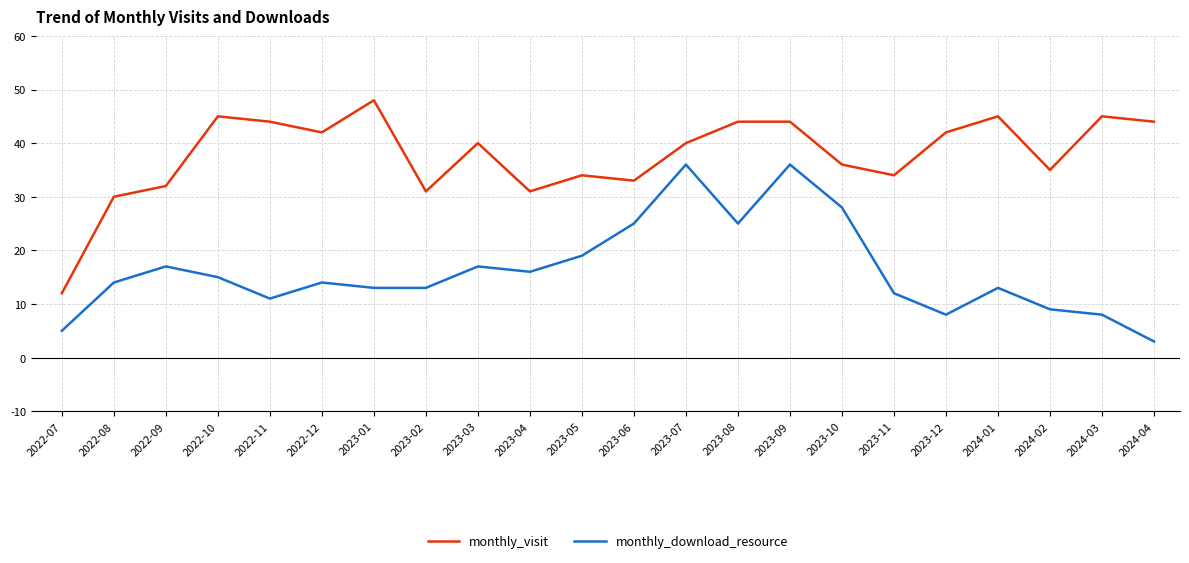

True or false: monthly_download_resource and monthly_visit intersect in this chart.

False